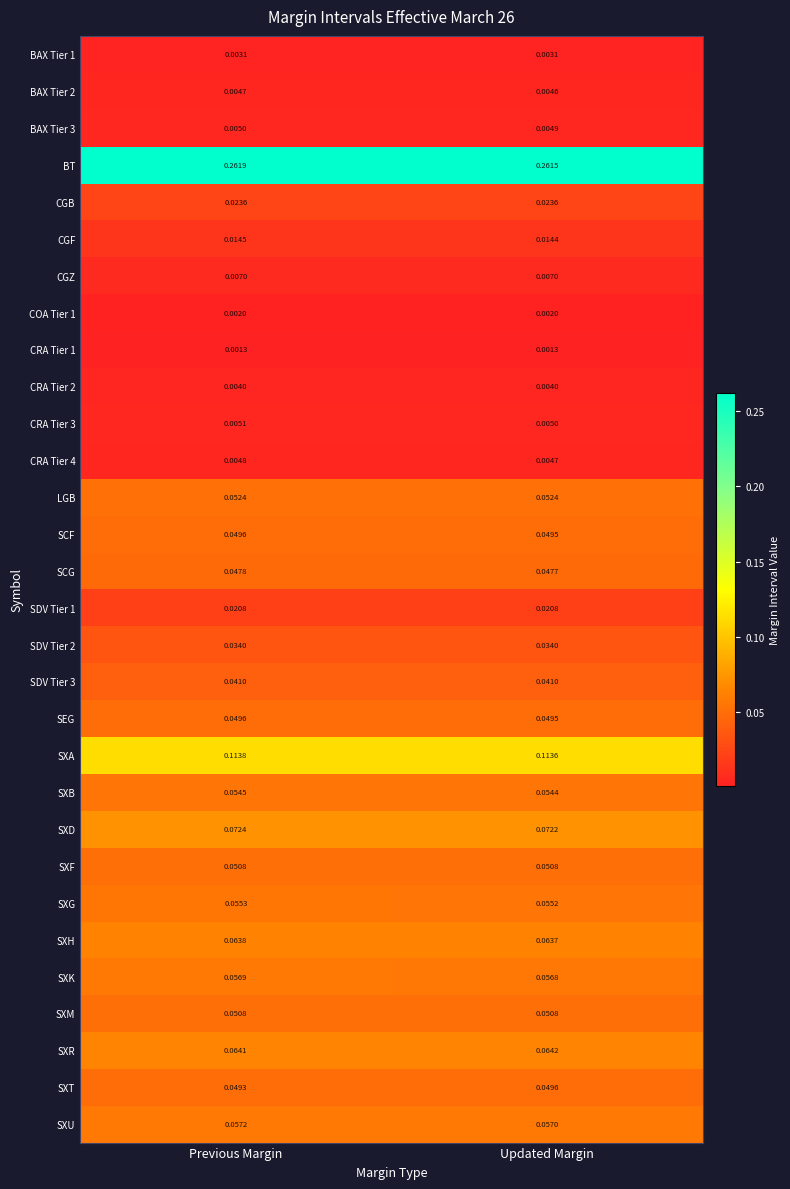

Between Previous Margin and Updated Margin, which series saw the biggest shift?

BT